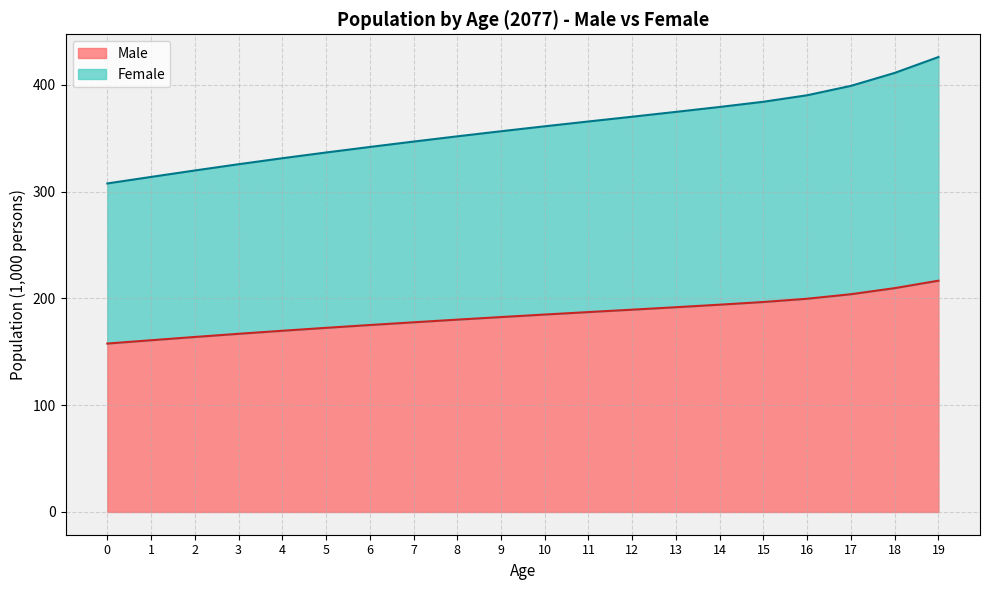

Reading right to left, extract all data points from this chart.

Male: 19=216.6	18=209.7	17=204.0	16=199.7	15=196.7	14=194.2	13=191.8	12=189.5	11=187.2	10=184.9	9=182.6	8=180.1	7=177.7	6=175.1	5=172.5	4=169.7	3=166.9	2=163.9	1=160.8	0=157.7
Female: 19=426.1	18=411.2	17=399.1	16=390.3	15=384.2	14=379.4	13=374.7	12=370.2	11=365.7	10=361.2	9=356.6	8=351.8	7=346.9	6=341.9	5=336.7	4=331.3	3=325.7	2=319.8	1=313.8	0=307.7